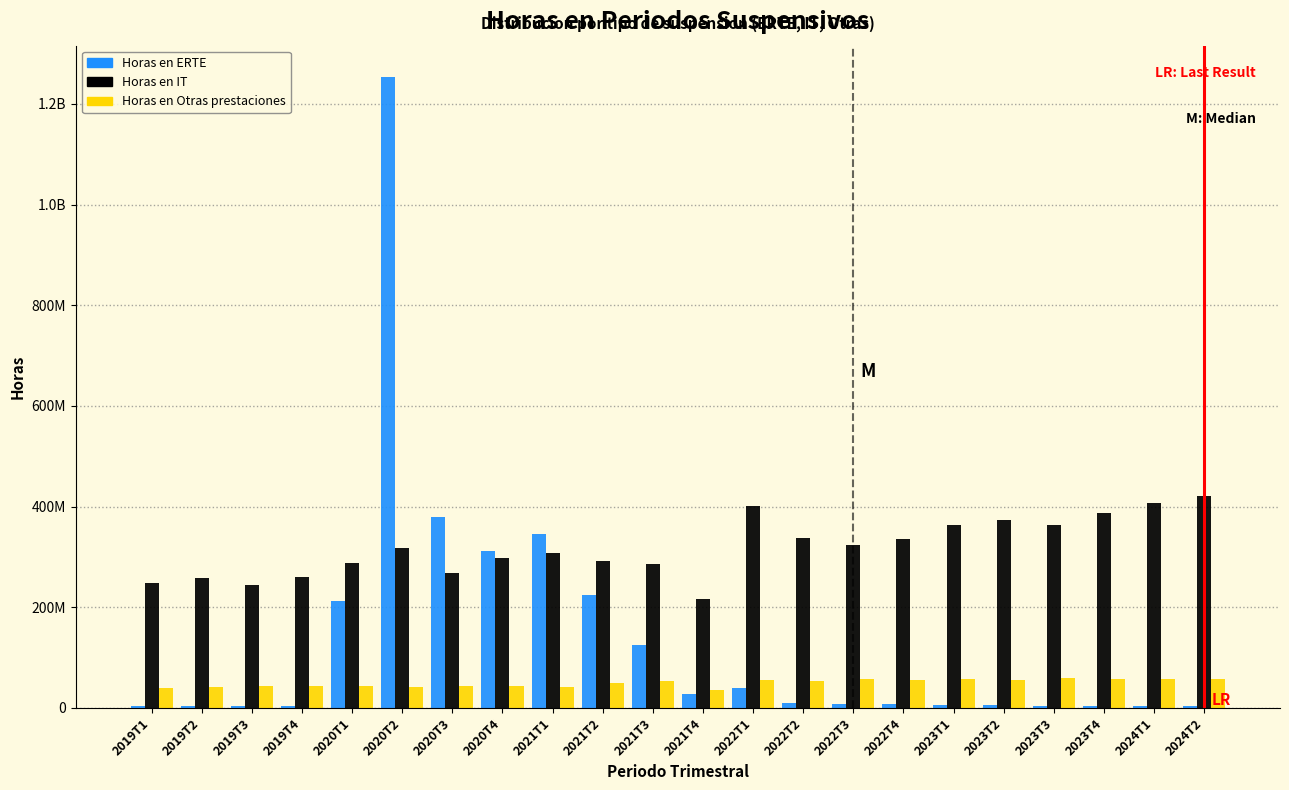

Does the chart contain stacked bars?

No